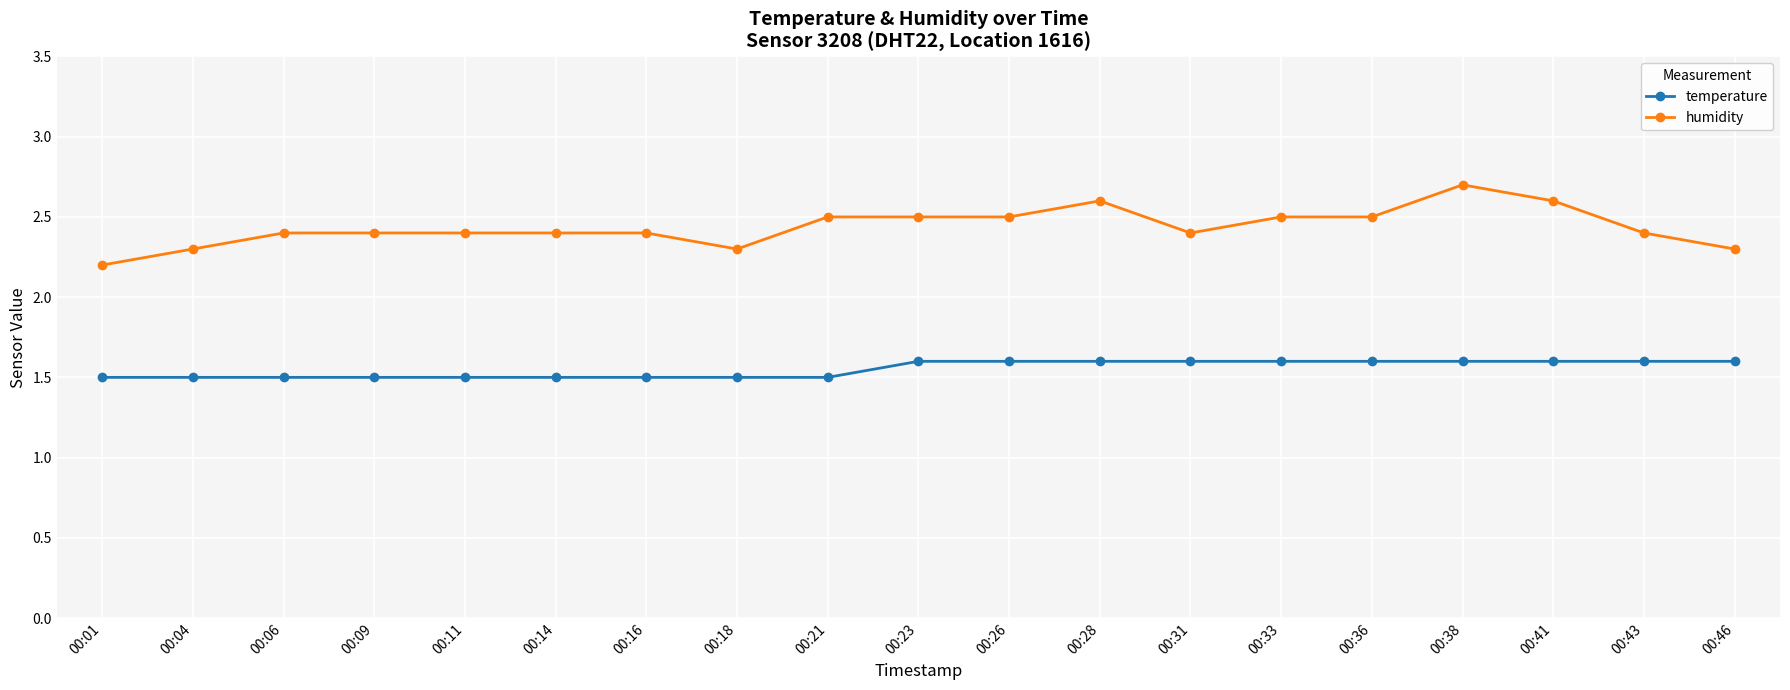

What are all the series names shown in the legend?

temperature, humidity